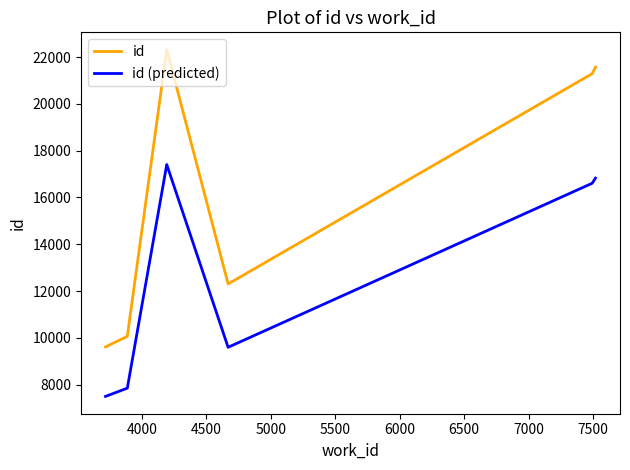

What are all the series names shown in the legend?

id, id (predicted)